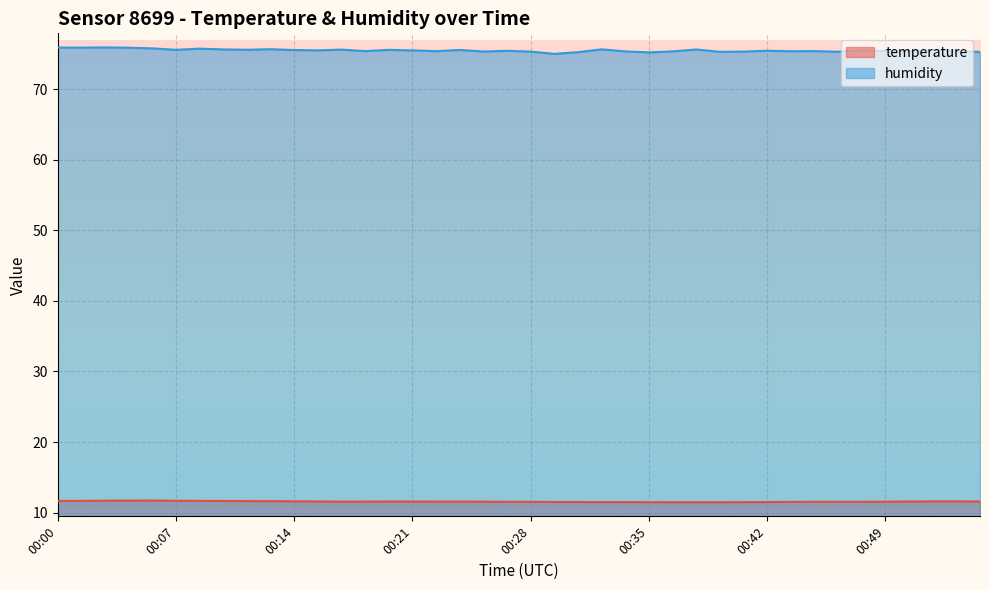

Is it true that humidity equals 75.4 at 00:37?

True